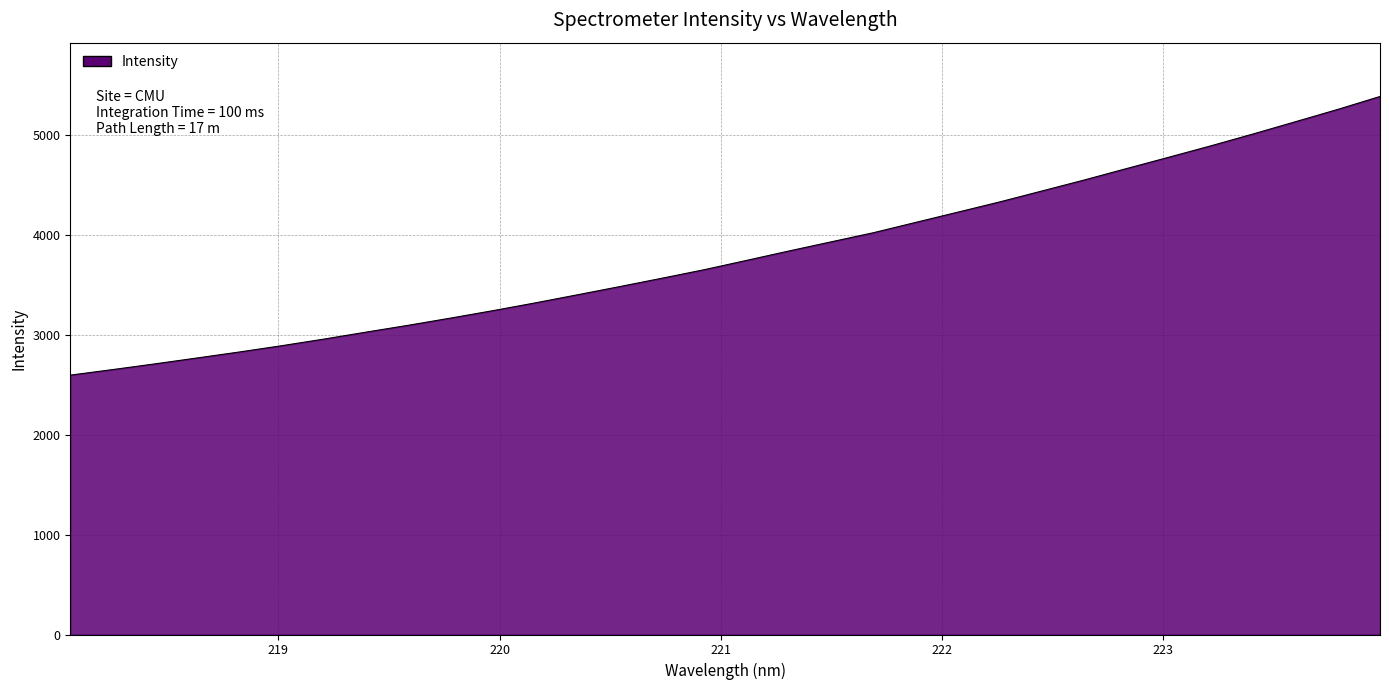

What is the smallest value displayed?

2595.5